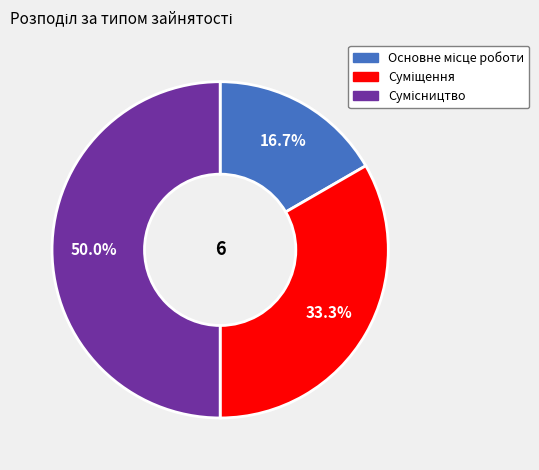

What is the change in value from Суміщення to Сумісництво?

+1